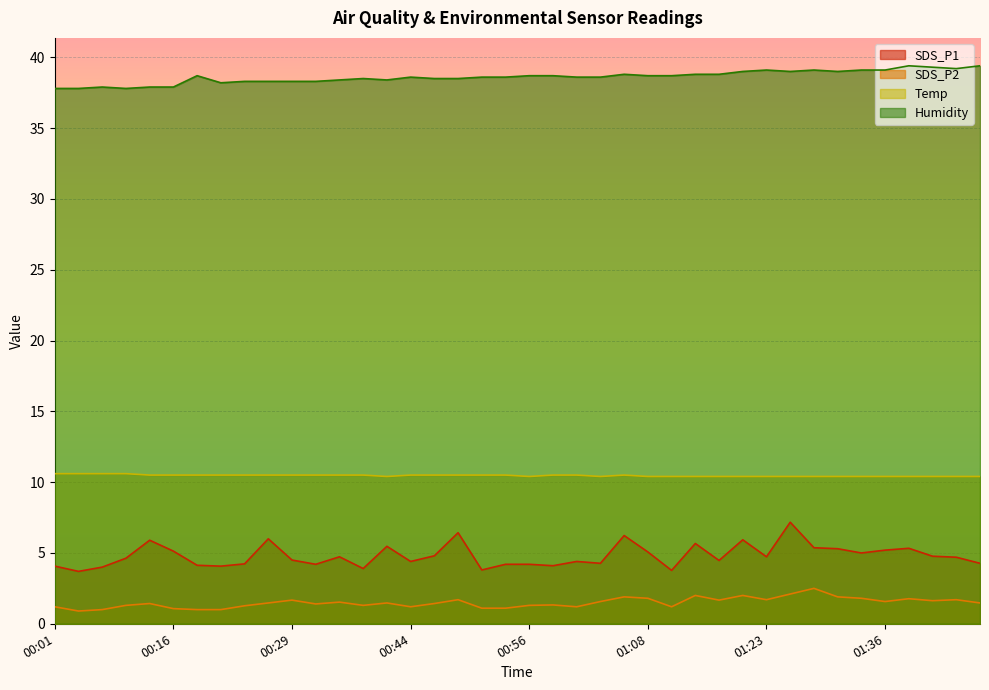

True or false: SDS_P2 has a value of 2.0 at 00:26.

False